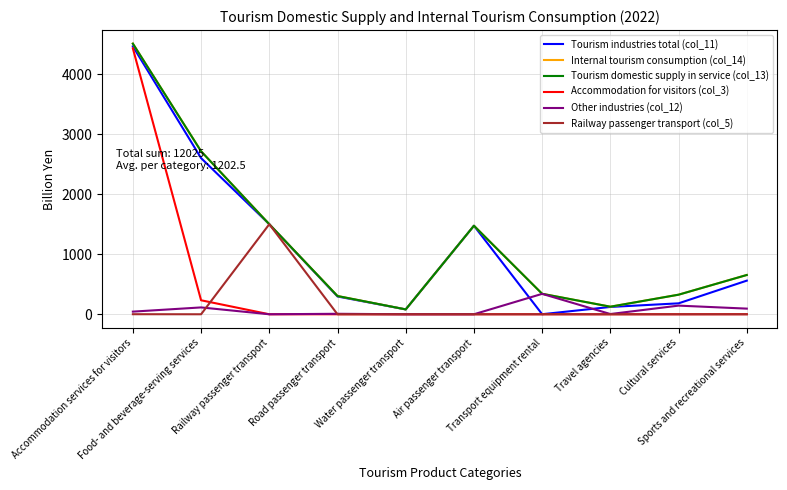

Is it true that Other industries (col_12) equals -141 at Air passenger transport?

False